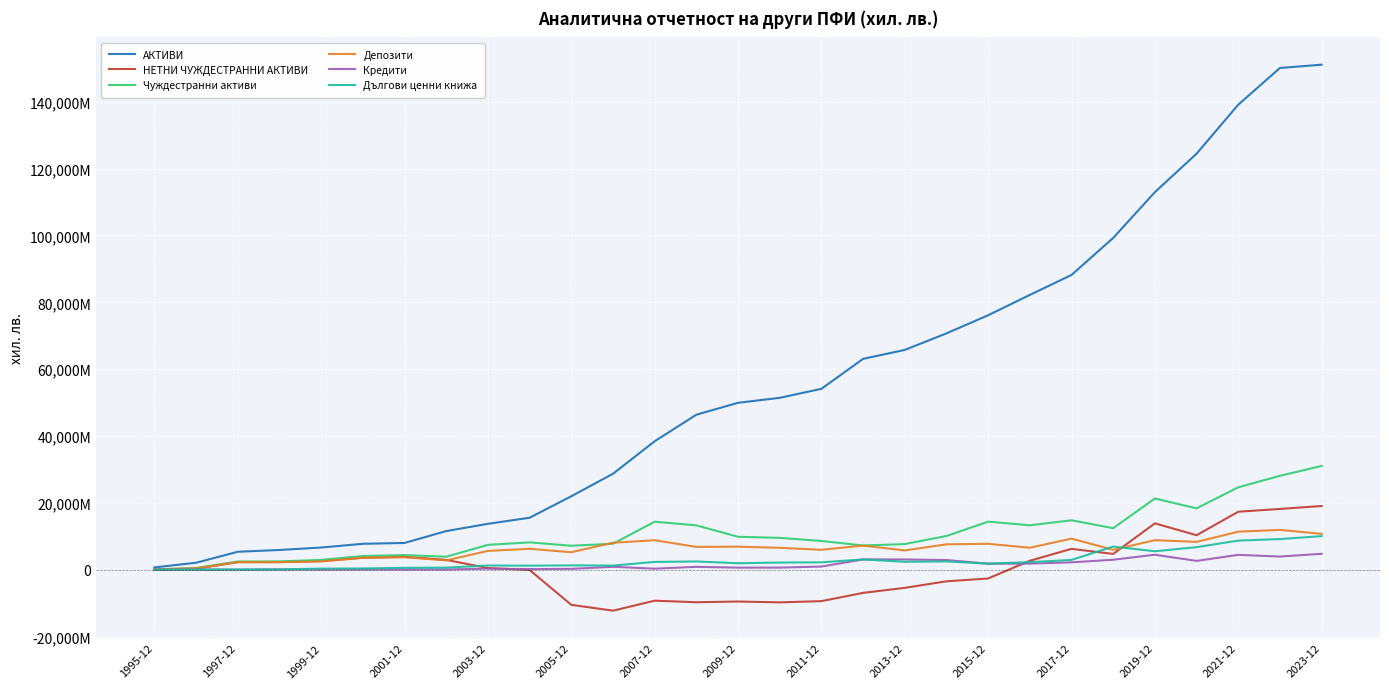

What are all the series names shown in the legend?

АКТИВИ, НЕТНИ ЧУЖДЕСТРАННИ АКТИВИ, Чуждестранни активи, Депозити, Кредити, Дългови ценни книжа